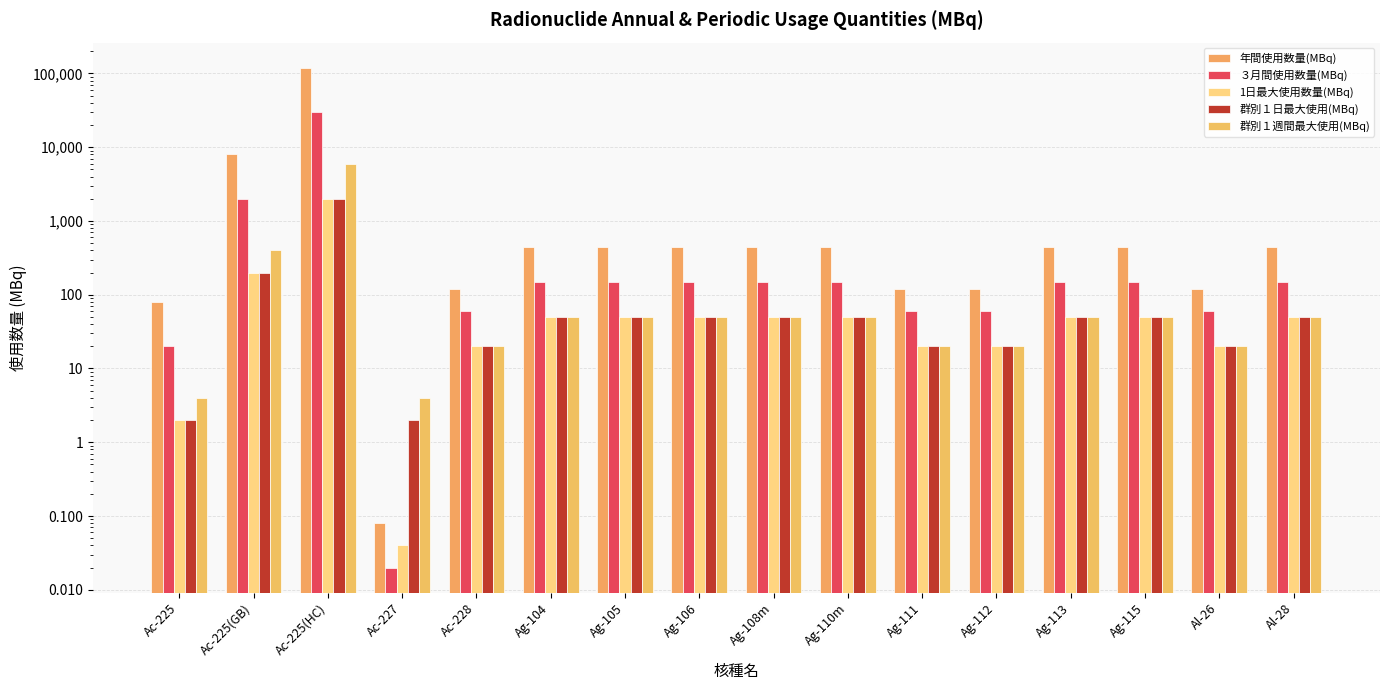

How many data points in ３月間使用数量(MBq) are above 150?

2